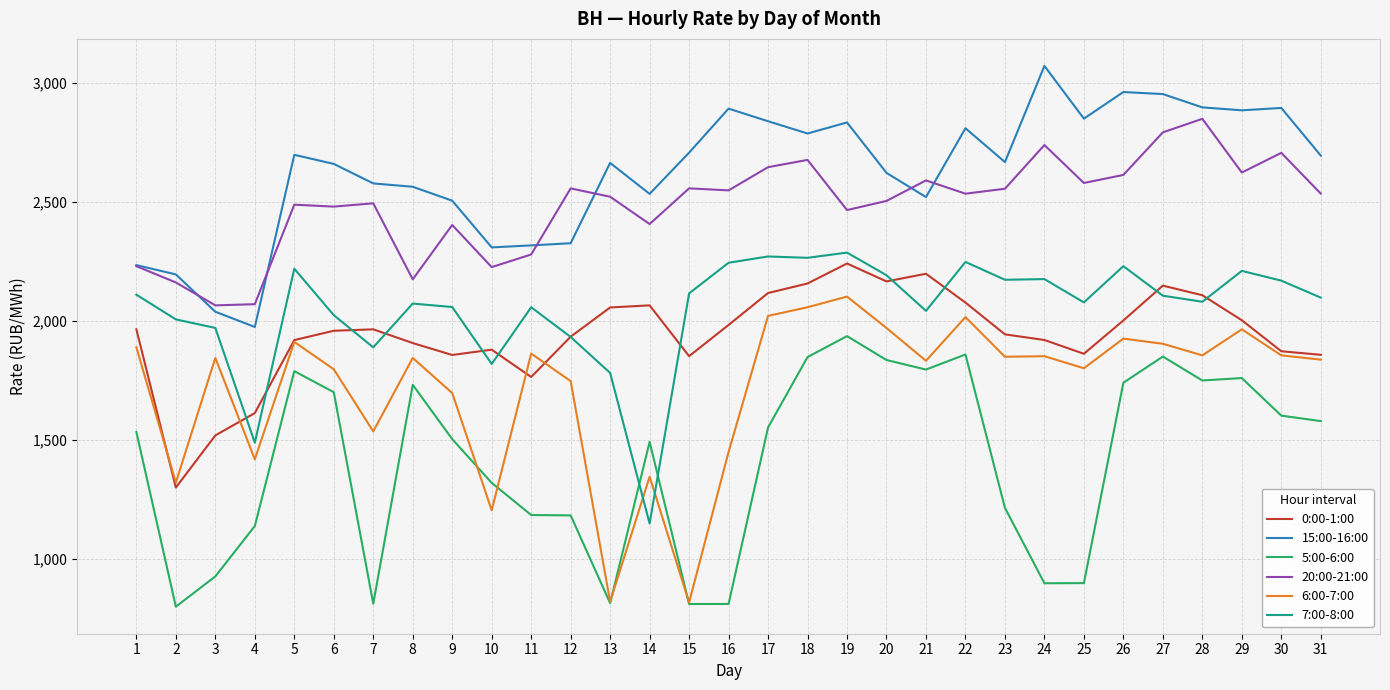

Which series has the widest spread of values?

6:00-7:00